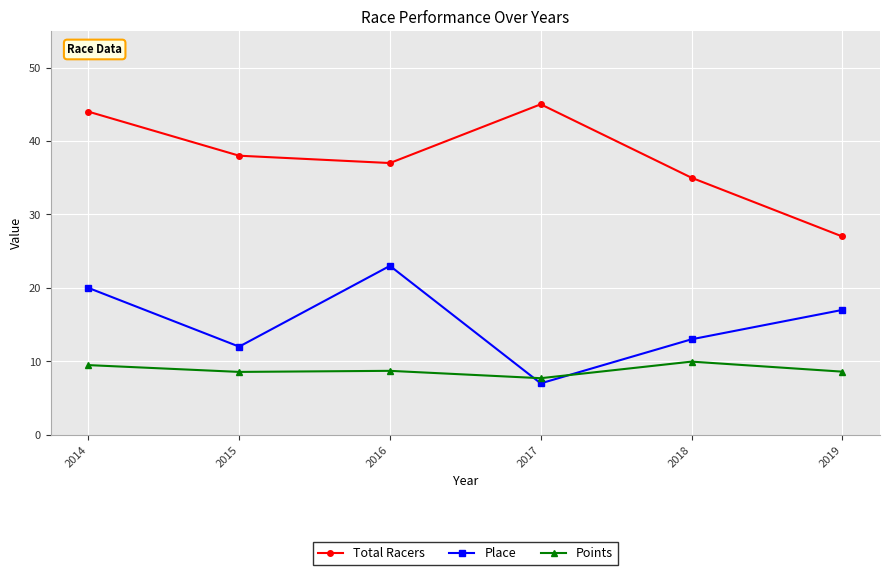

What is the minimum value for Place?

7.0